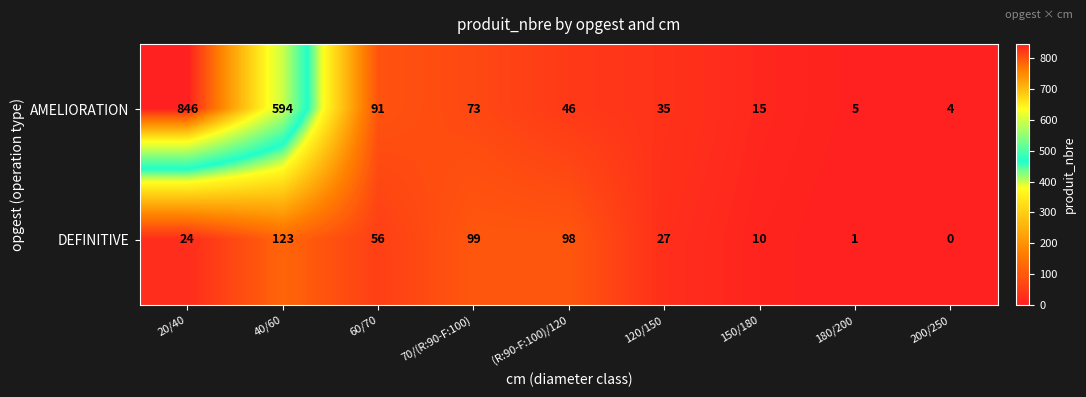

Reading right to left, extract all data points from this chart.

AMELIORATION: 200/250=4	180/200=5	150/180=15	120/150=35	(R:90-F:100)/120=46	70/(R:90-F:100)=73	60/70=91	40/60=594	20/40=846
DEFINITIVE: 200/250=0	180/200=1	150/180=10	120/150=27	(R:90-F:100)/120=98	70/(R:90-F:100)=99	60/70=56	40/60=123	20/40=24